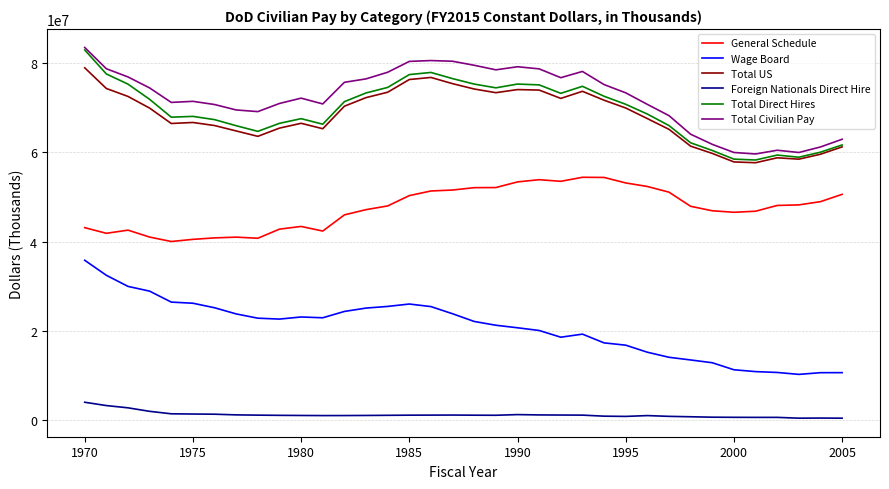

Which series has the largest range (max minus min)?

Wage Board